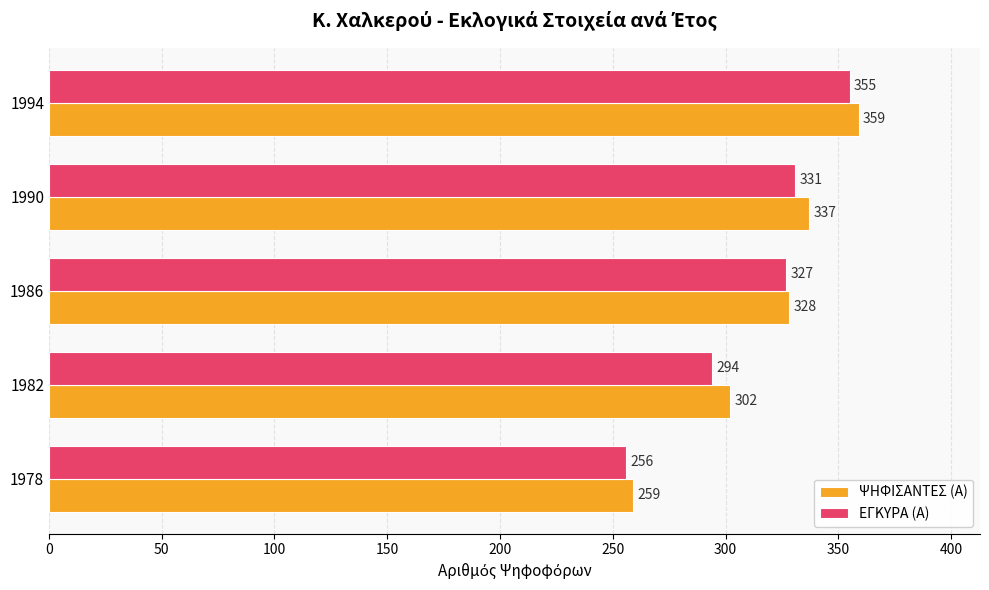

What is the difference between the highest and lowest values at 1982?

8